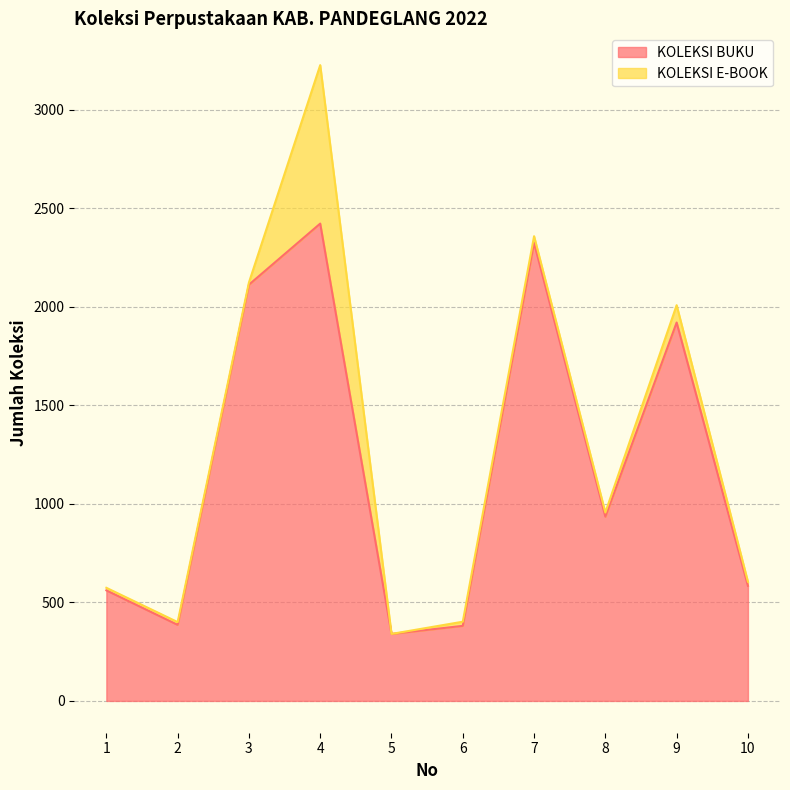

Reading left to right, extract all data points from this chart.

1=561	2=386	3=2112	4=2422	5=340	6=381	7=2324	8=935	9=1920	10=584